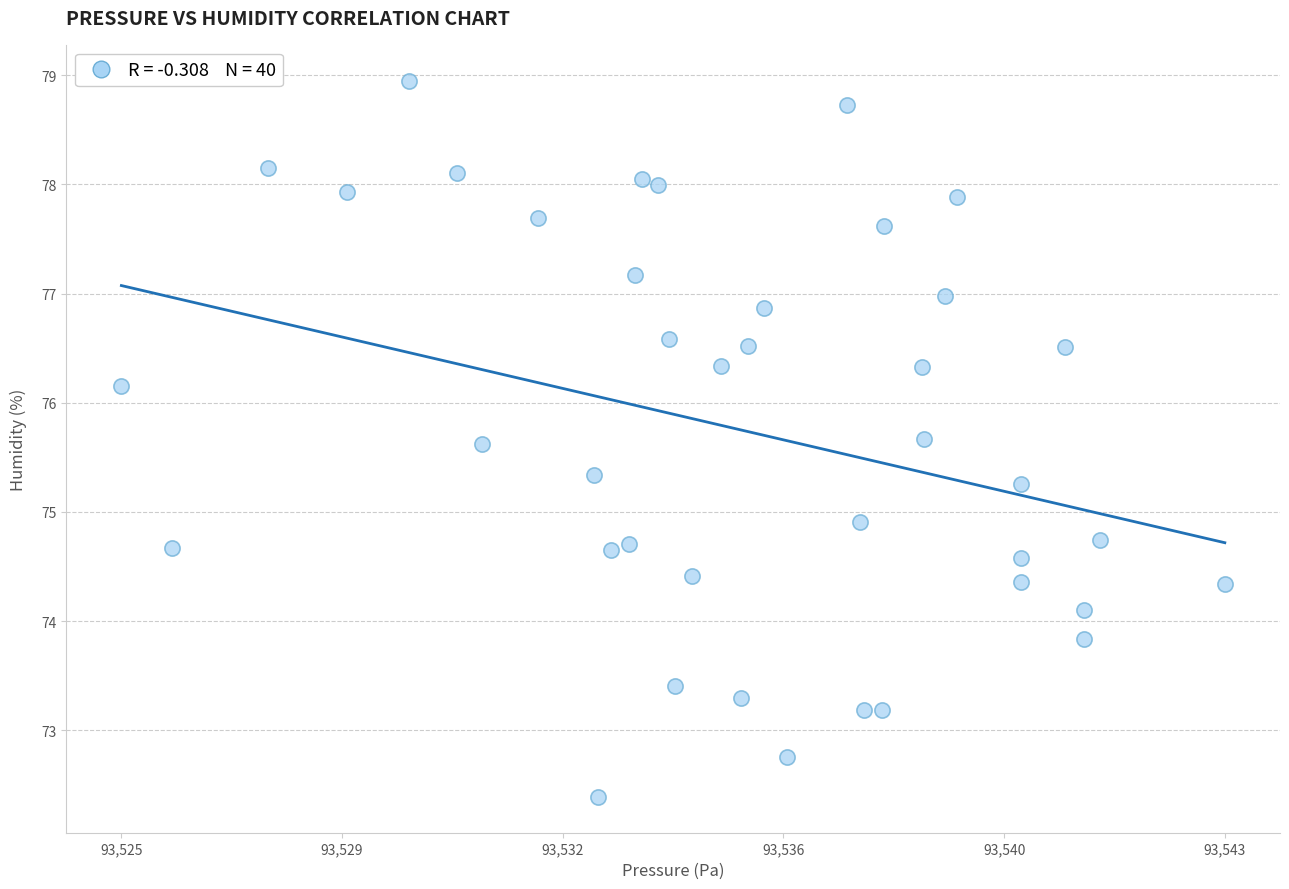

What is the range of X values (max minus min)?

17.9